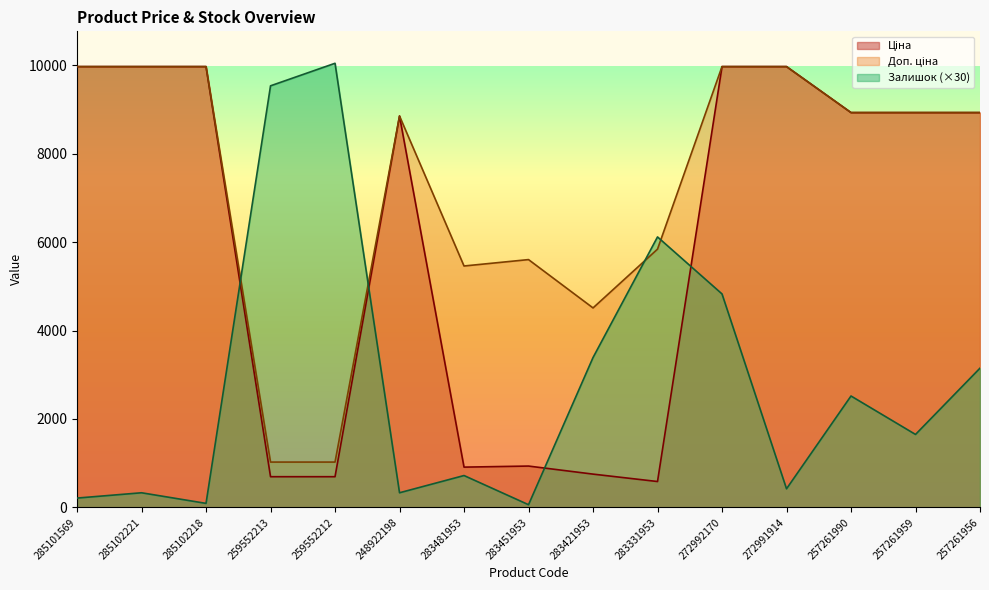

Which series changed the most between 285101569 and 283451953?

Ціна